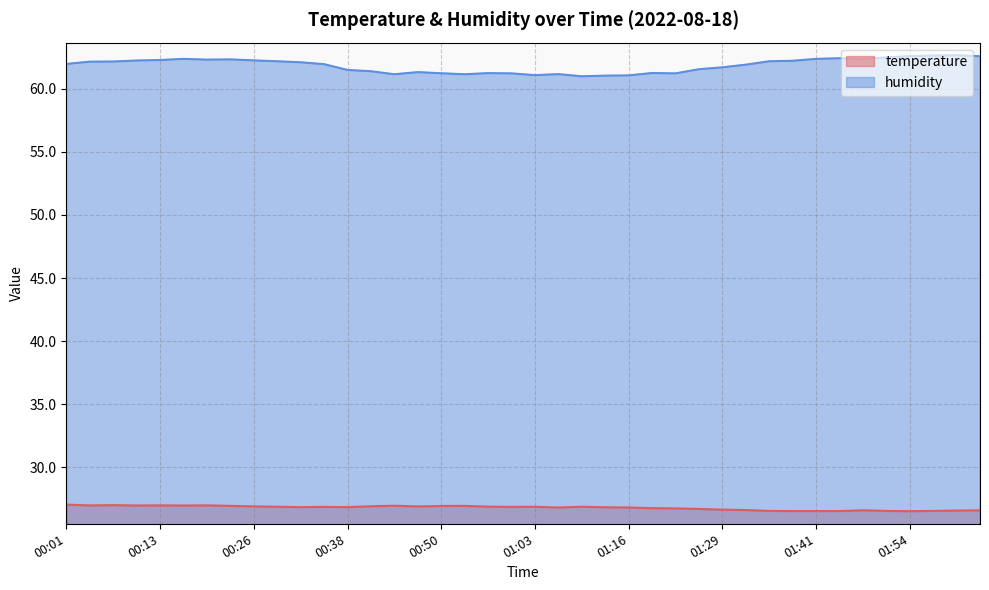

True or false: temperature and humidity cross at least once.

False